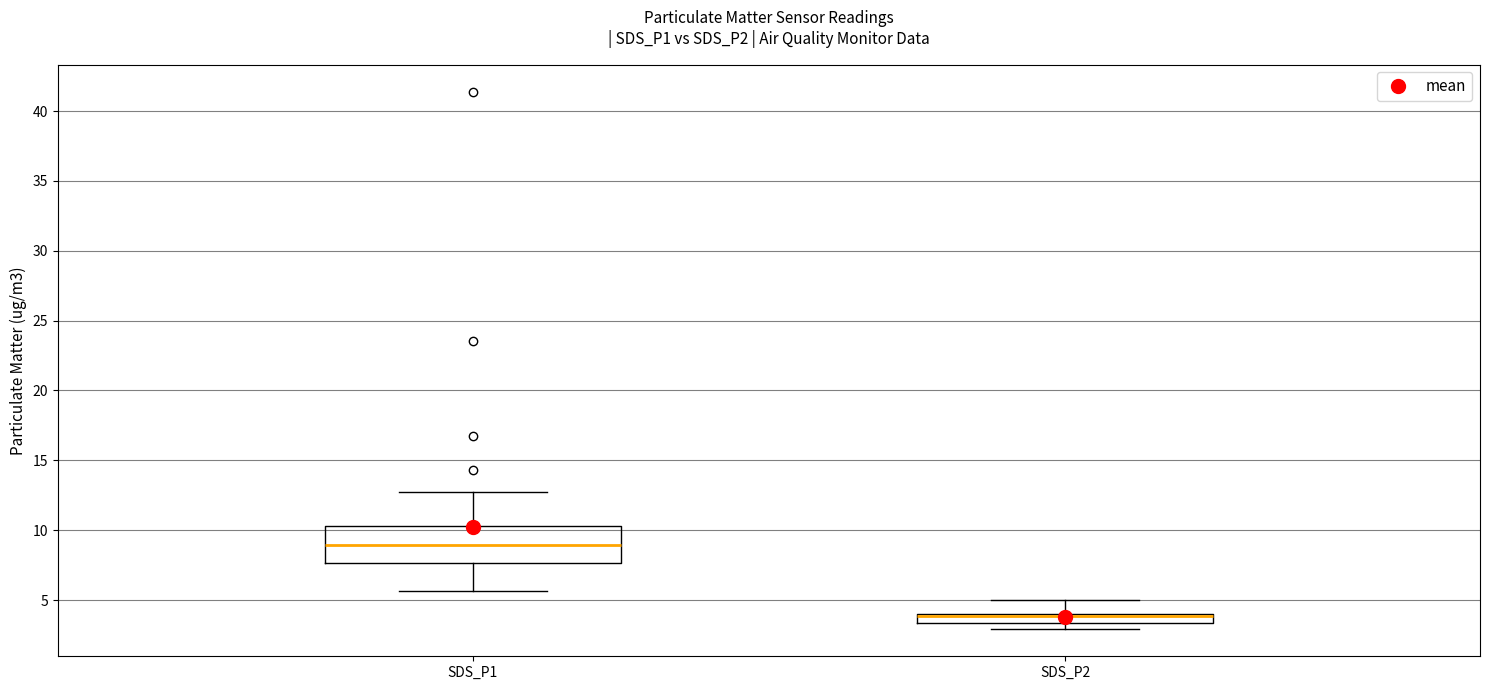

Comparing the boxes themselves (not the whiskers), which one is the tallest?

SDS_P1